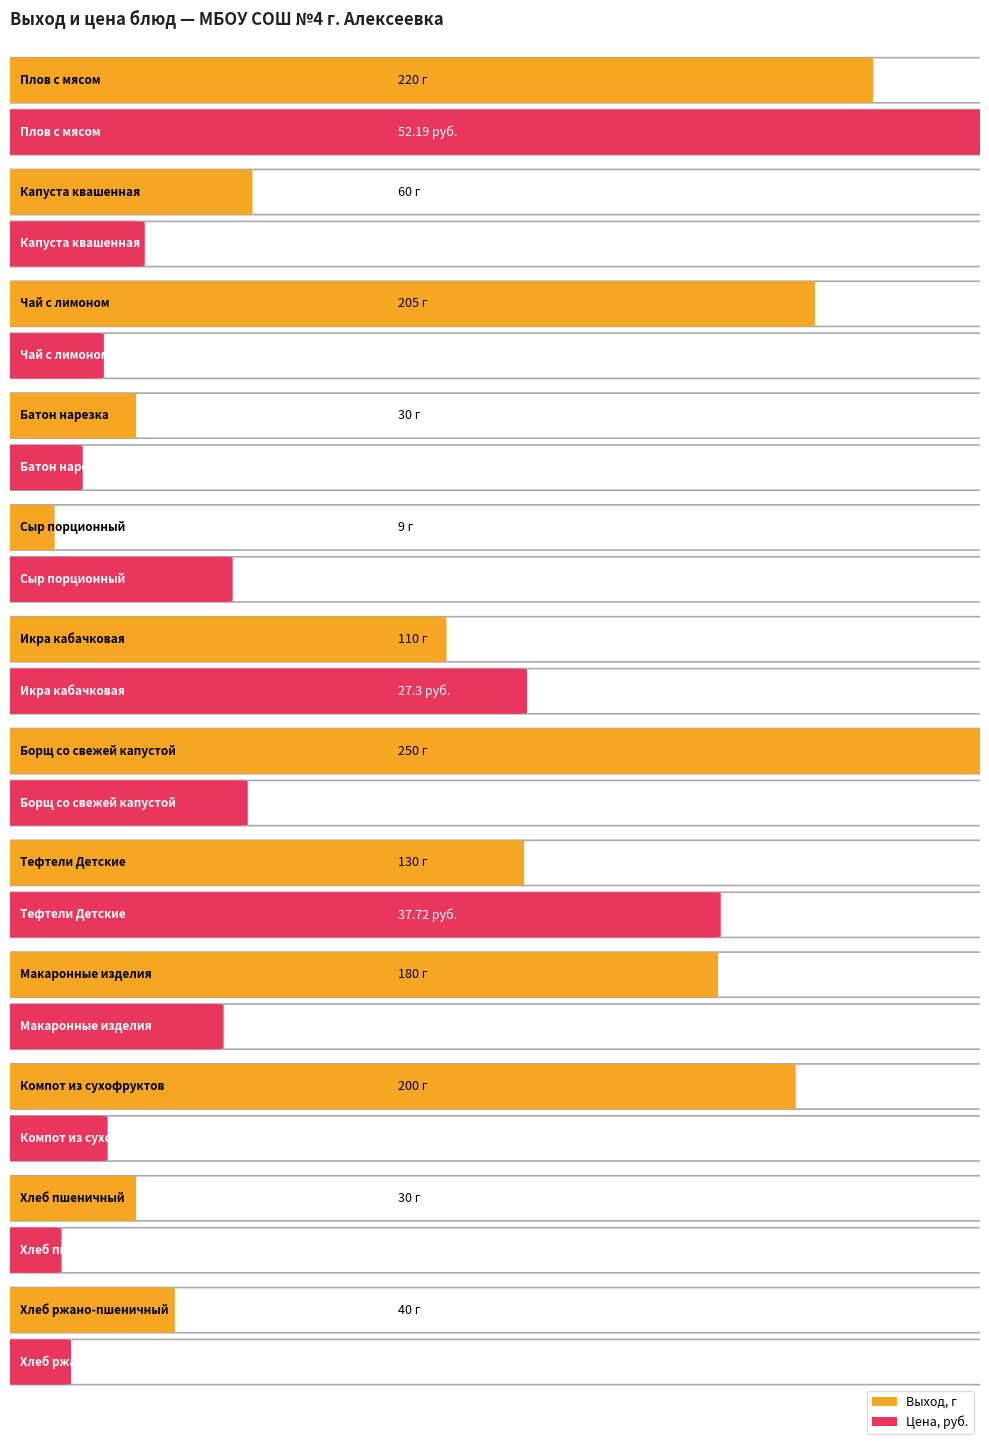

What position from the right is Компот из сухофруктов?

3